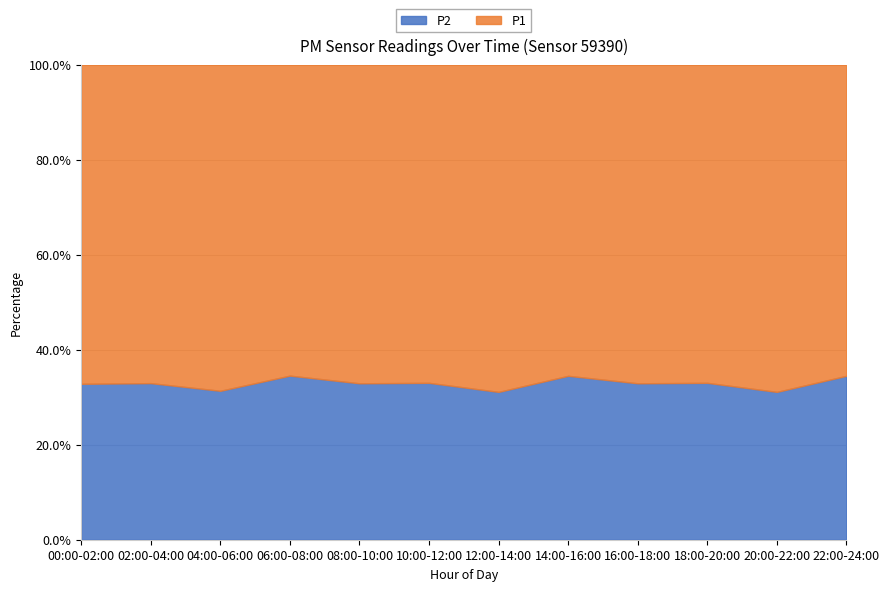

What is the maximum value for P2?

34.6